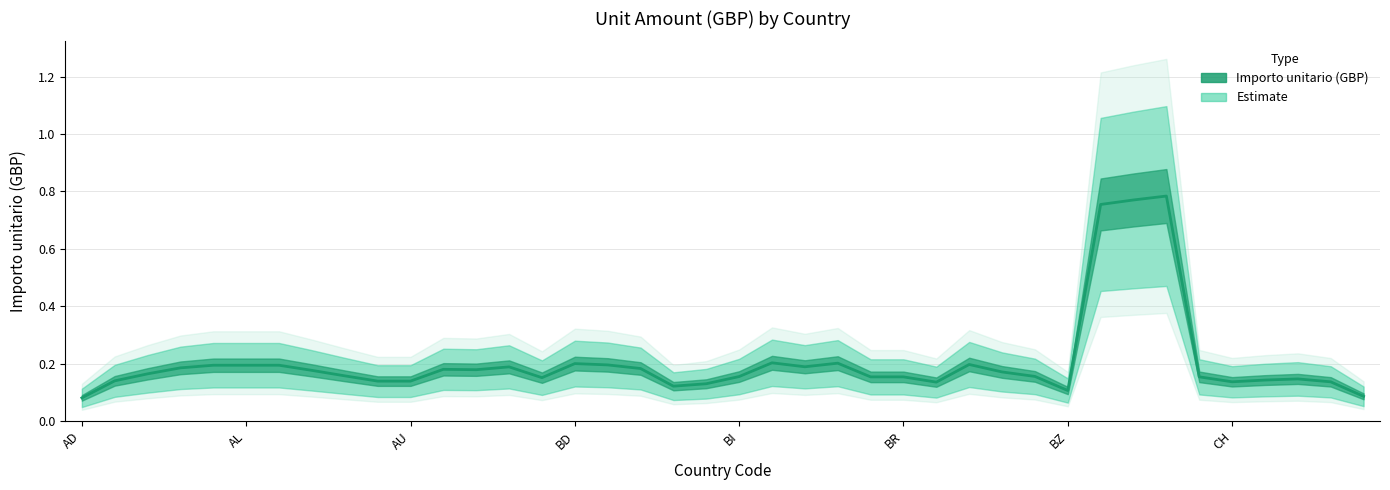

Reading right to left, transcribe all the data shown in this chart.

0.1	0.1	0.1	0.1	0.1	0.2	0.8	0.8	0.8	0.1	0.2	0.2	0.2	0.1	0.2	0.2	0.2	0.2	0.2	0.2	0.1	0.1	0.2	0.2	0.2	0.2	0.2	0.2	0.2	0.1	0.1	0.2	0.2	0.2	0.2	0.2	0.2	0.2	0.1	0.1